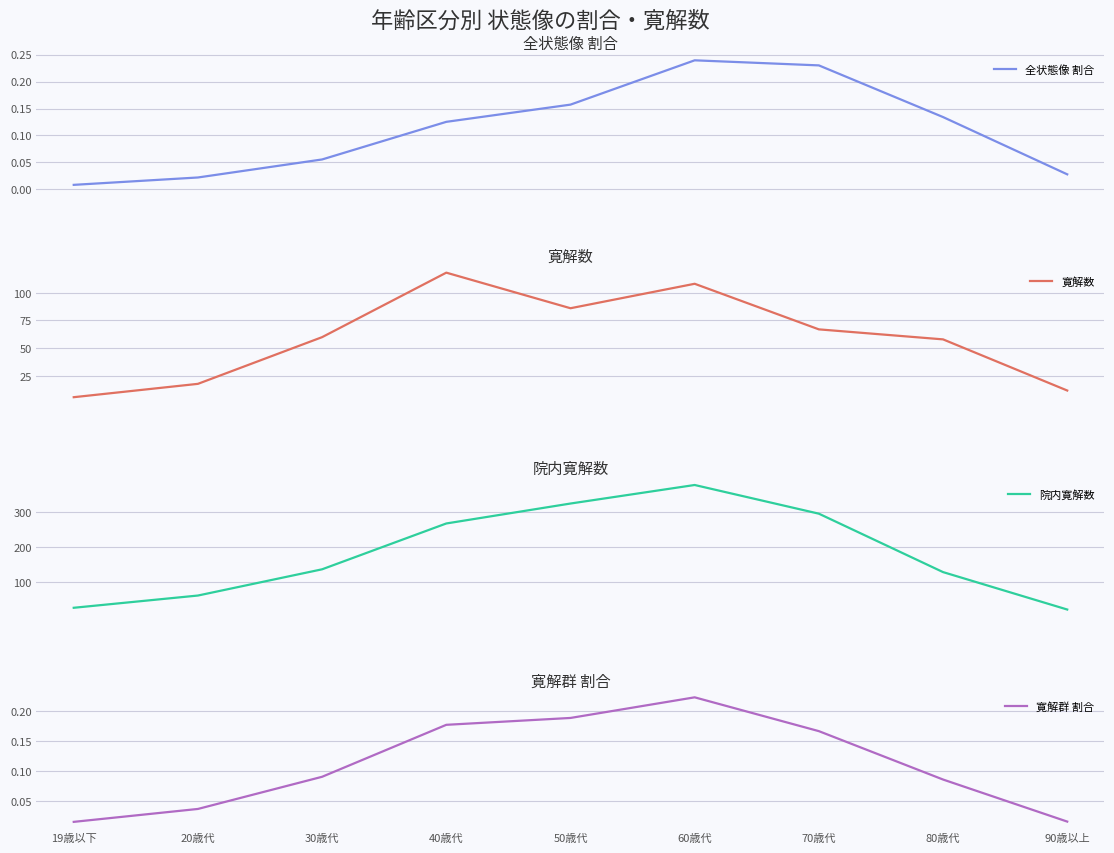

Which series has the largest total across all categories?

院内寛解数